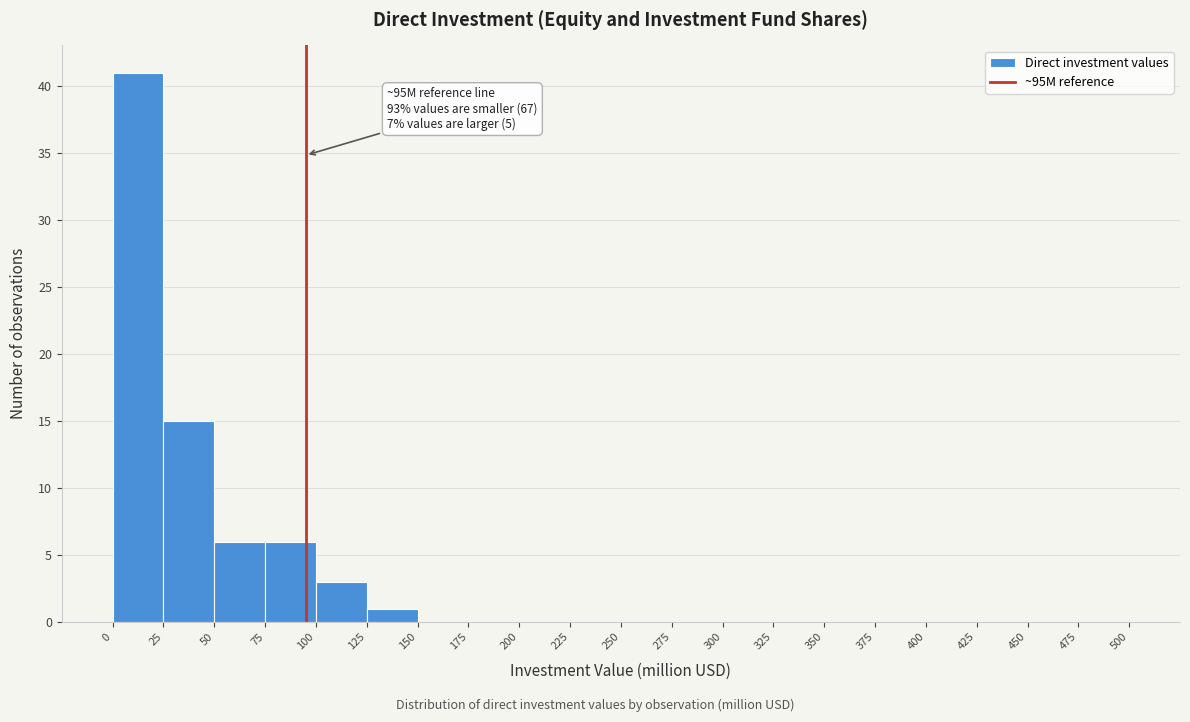

Which range on the x-axis has the tallest bar?

0 to 25